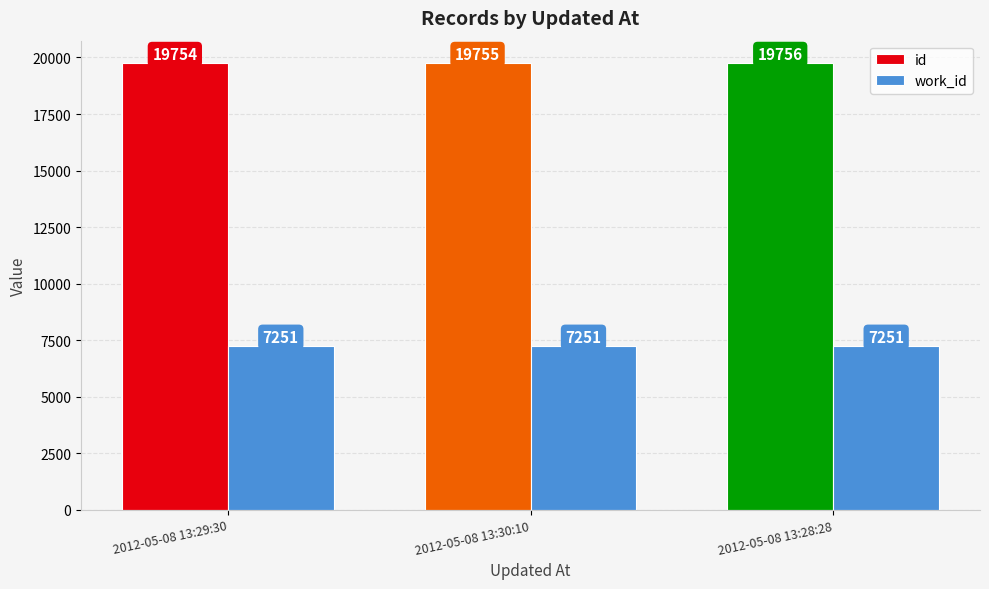

What is the approximate value of id at 2012-05-08 13:28:28?

19756